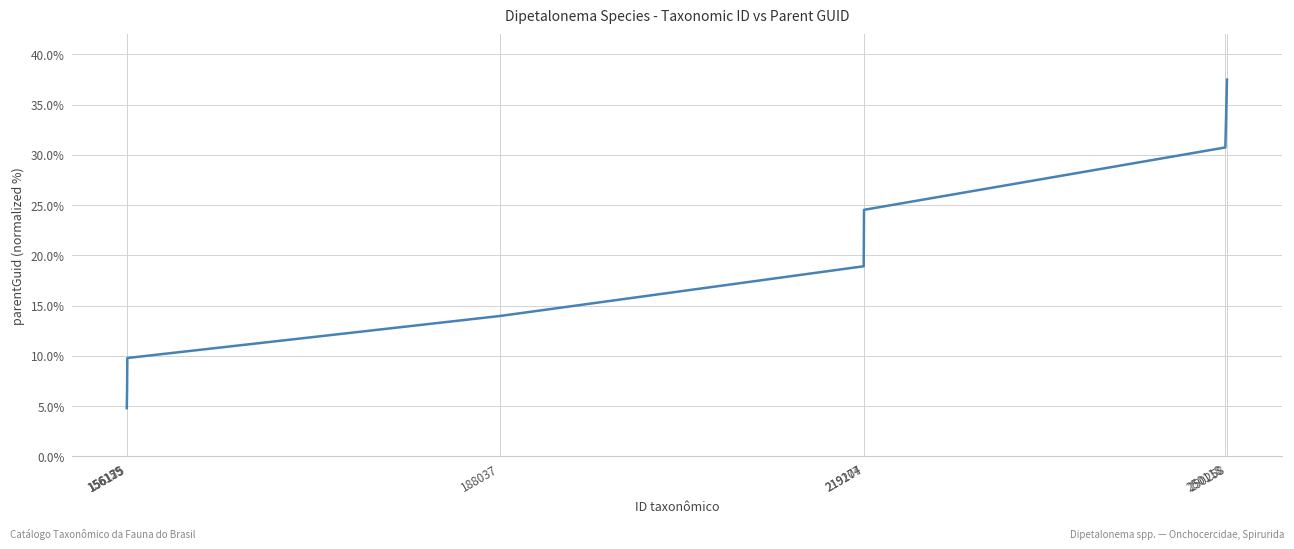

How many lines are shown in the chart?

1